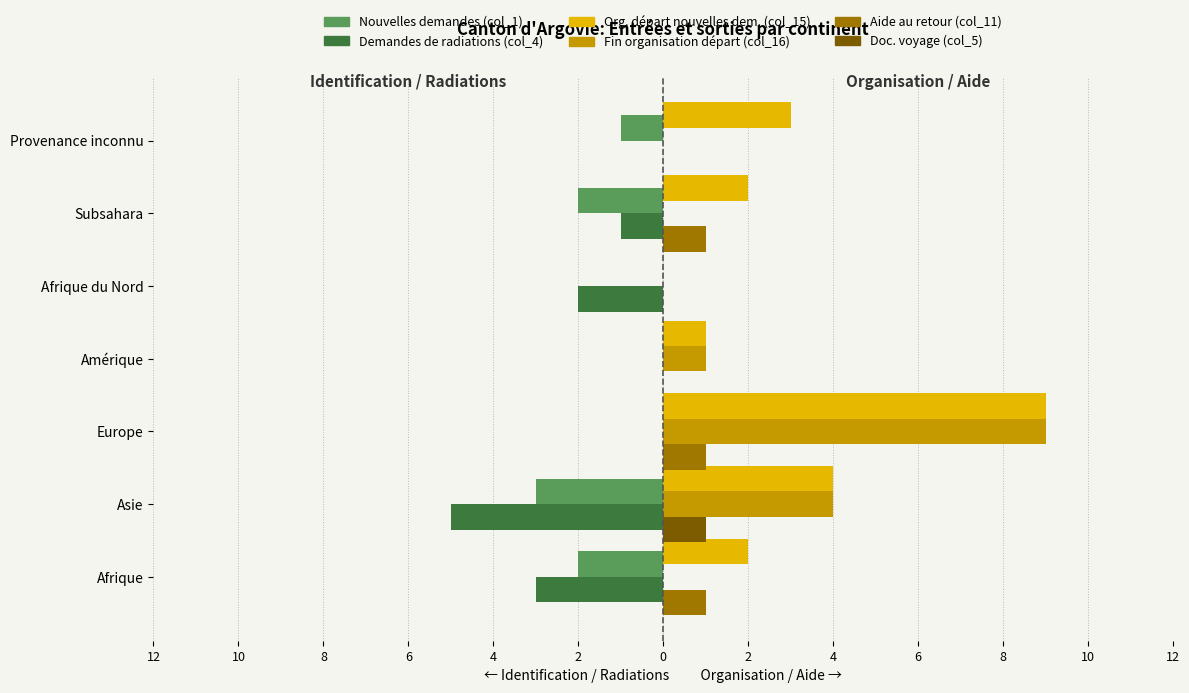

Is it true that Demandes de radiations (col_4) equals 0 at Subsahara?

False